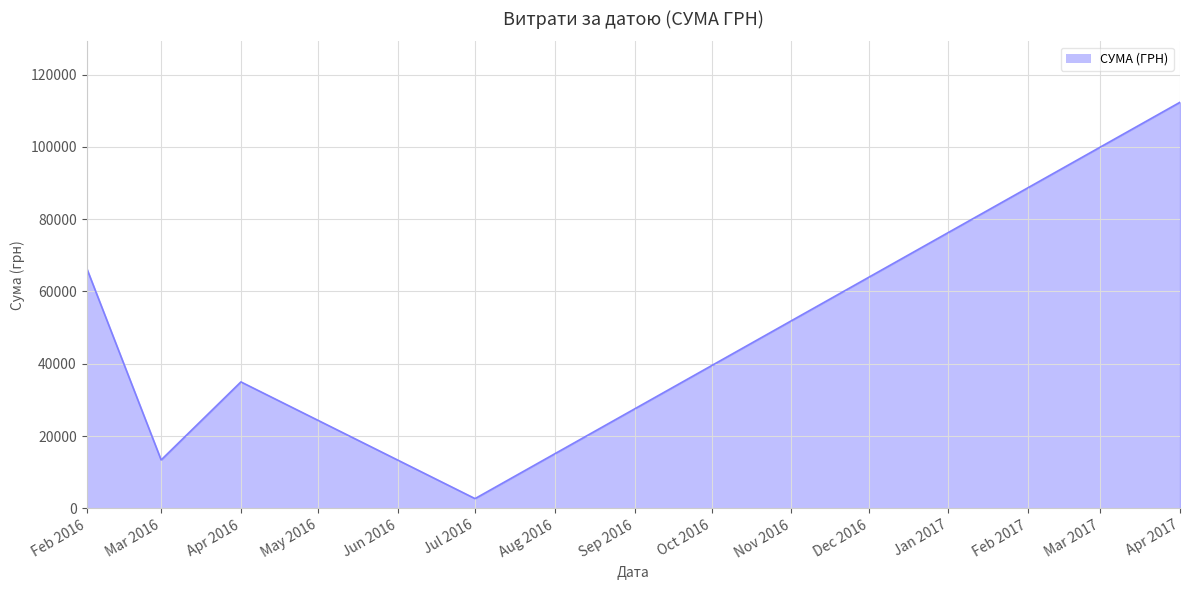

At which category does the data reach its first local valley?

Mar 2016